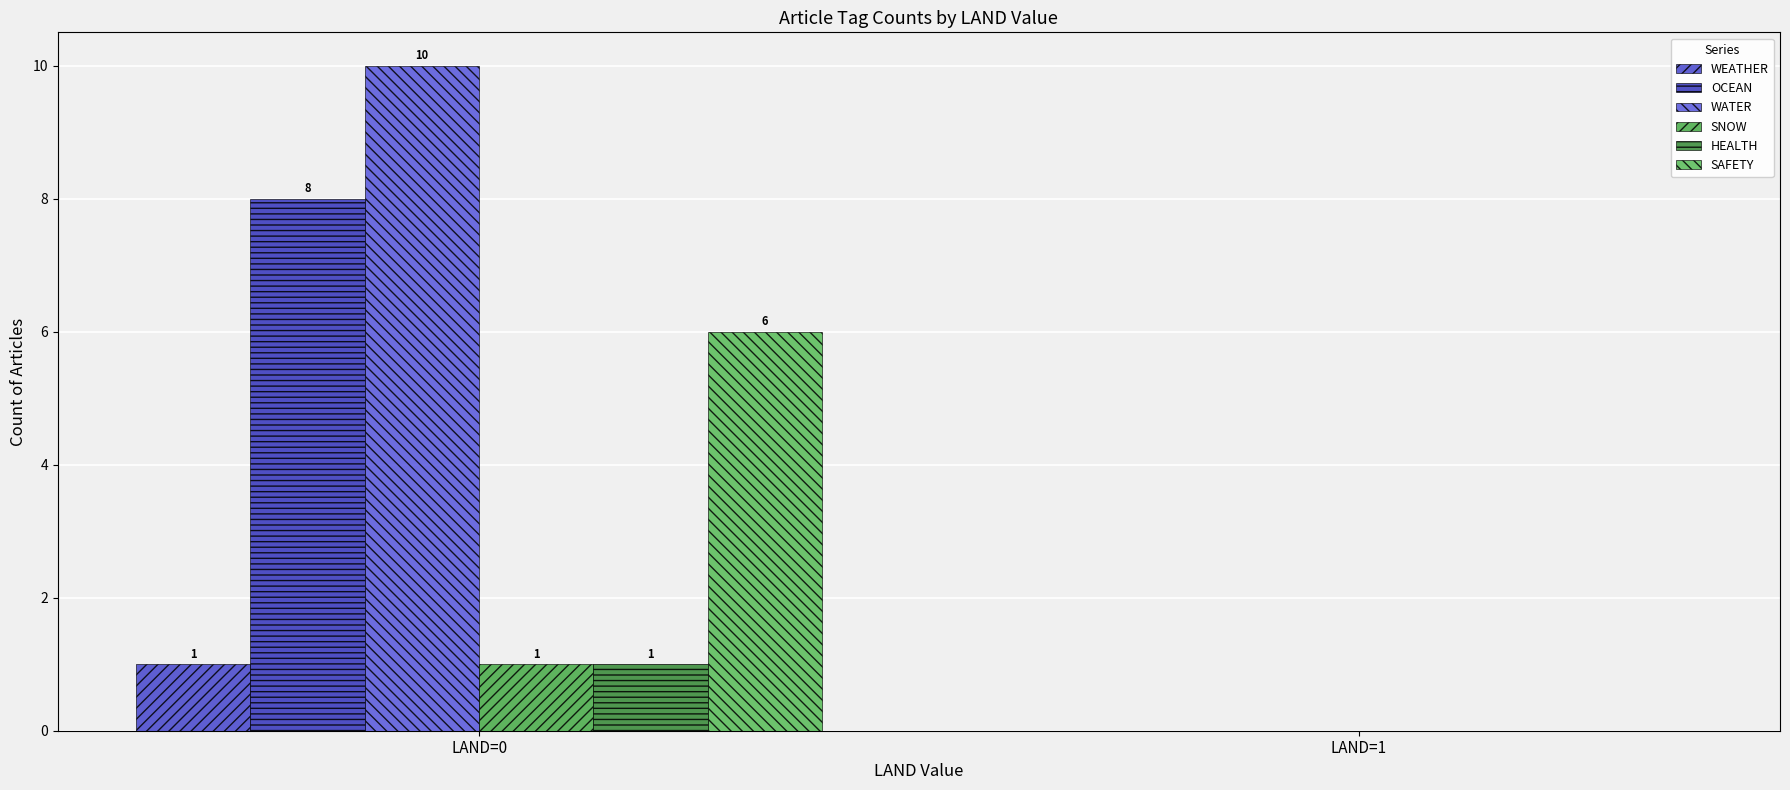

Reading left to right, extract all data points from this chart.

WEATHER: 1	0
OCEAN: 8	0
WATER: 10	0
SNOW: 1	0
HEALTH: 1	0
SAFETY: 6	0